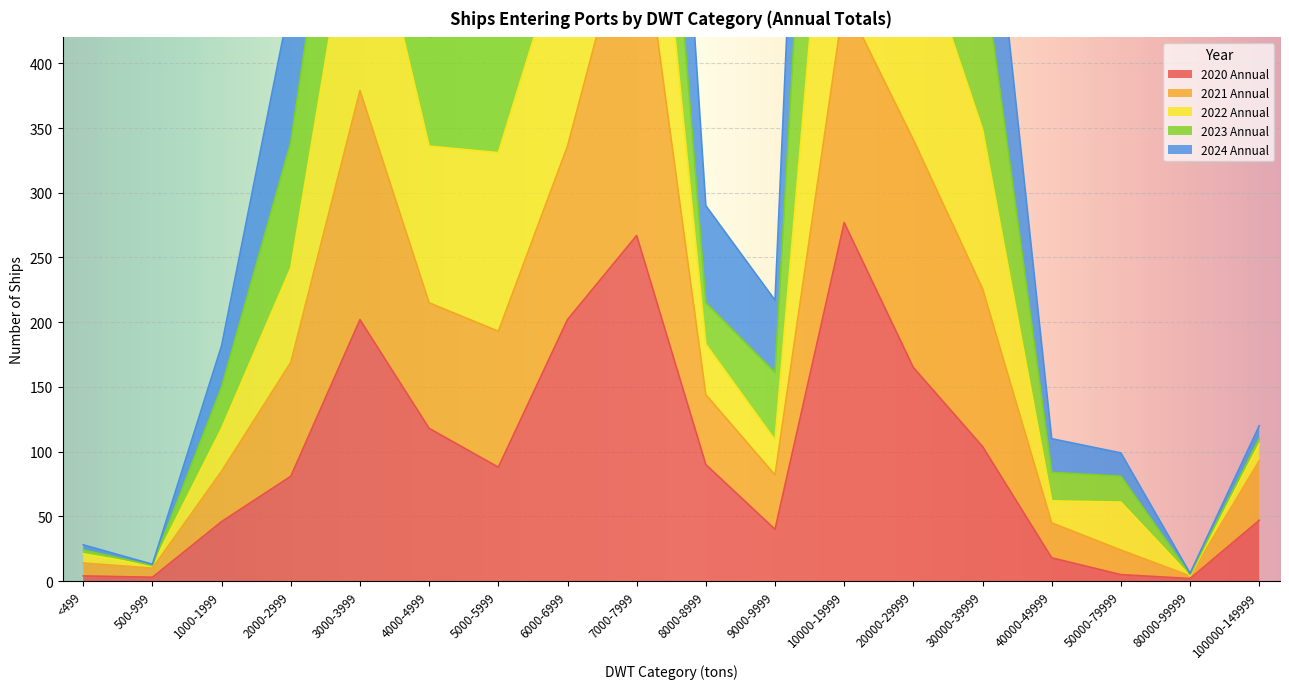

What position from the left is 6000-6999?

8